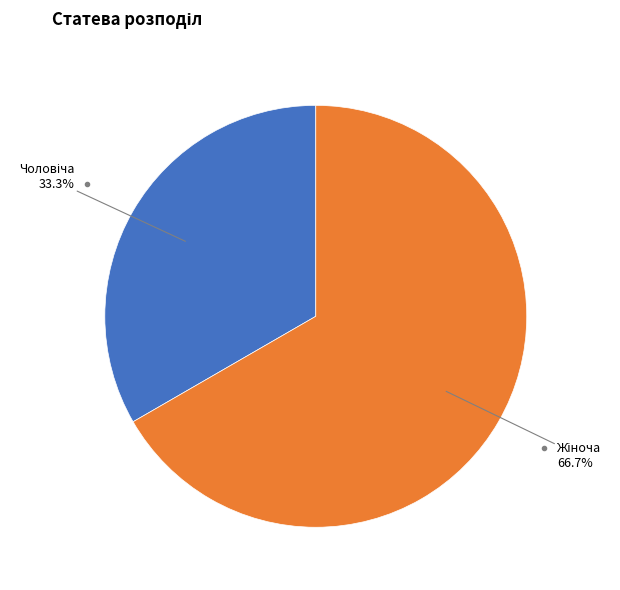

Does any single category account for the majority?

Yes